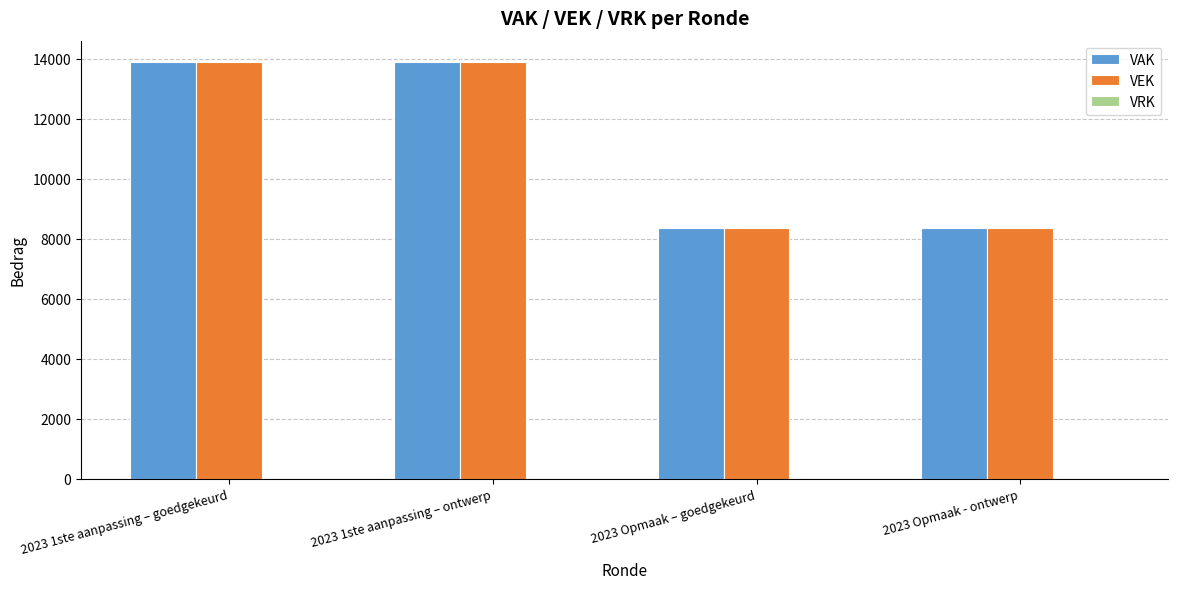

Is it true that VEK equals 13304 at 2023 Opmaak - ontwerp?

False